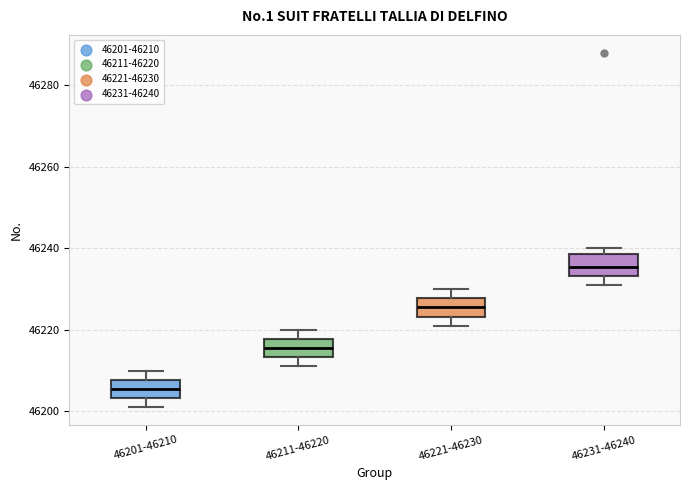

Reading left to right, read every box against the y-axis: the position of its median line, the range the box covers, and the ends of its whiskers. The values are not printed on the chart, so give them approximately, as read against the axis.

46201-46210: median 46206, box 46204 to 46208, whiskers 46202 to 46210
46211-46220: median 46216, box 46214 to 46218, whiskers 46212 to 46220
46221-46230: median 46226, box 46224 to 46228, whiskers 46222 to 46230
46231-46240: median 46236, box 46234 to 46238, whiskers 46232 to 46240